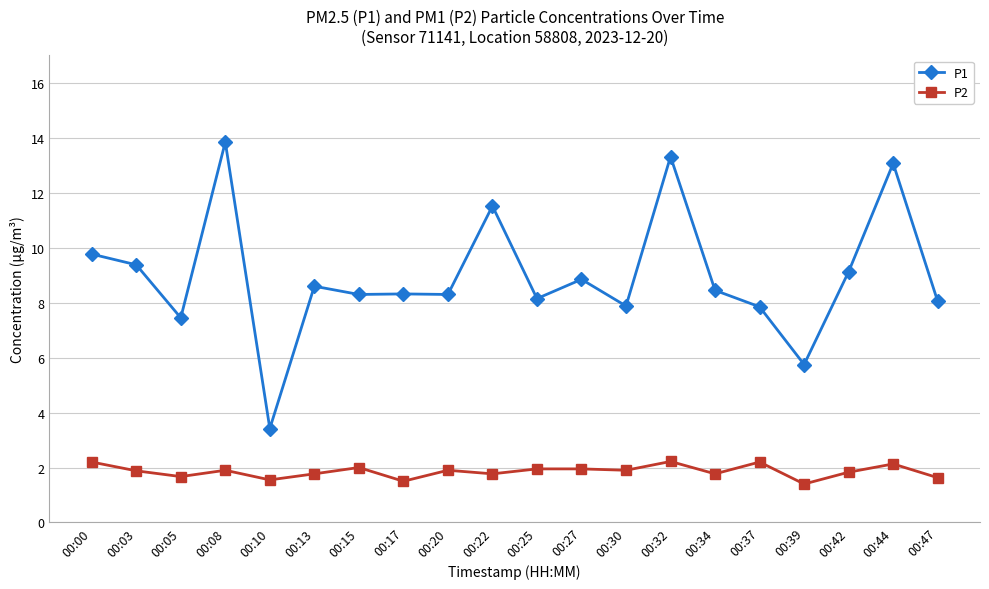

What is the approximate value of P2 at 00:08?

1.9